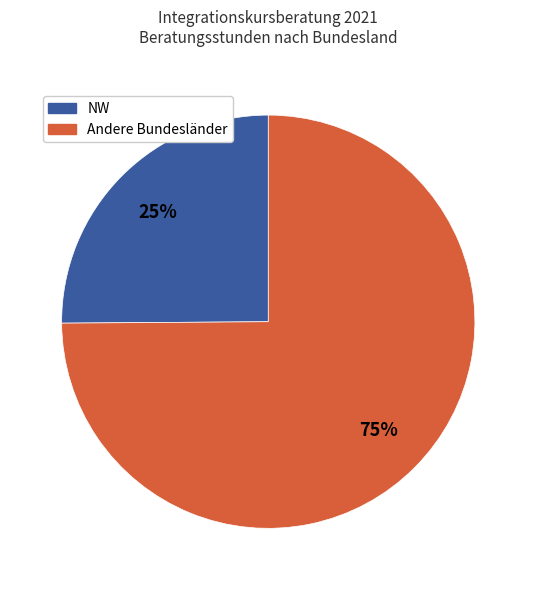

Is there any slice that represents more than half of the pie?

Yes